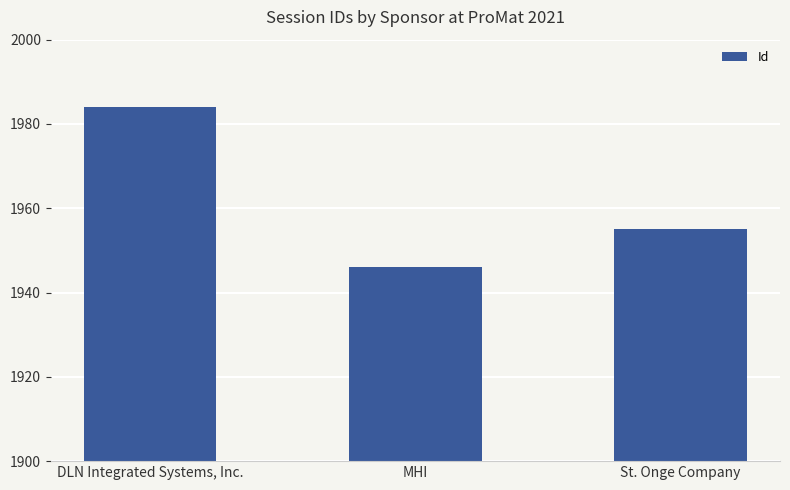

Where does the data first go above 1955?

DLN Integrated Systems, Inc.